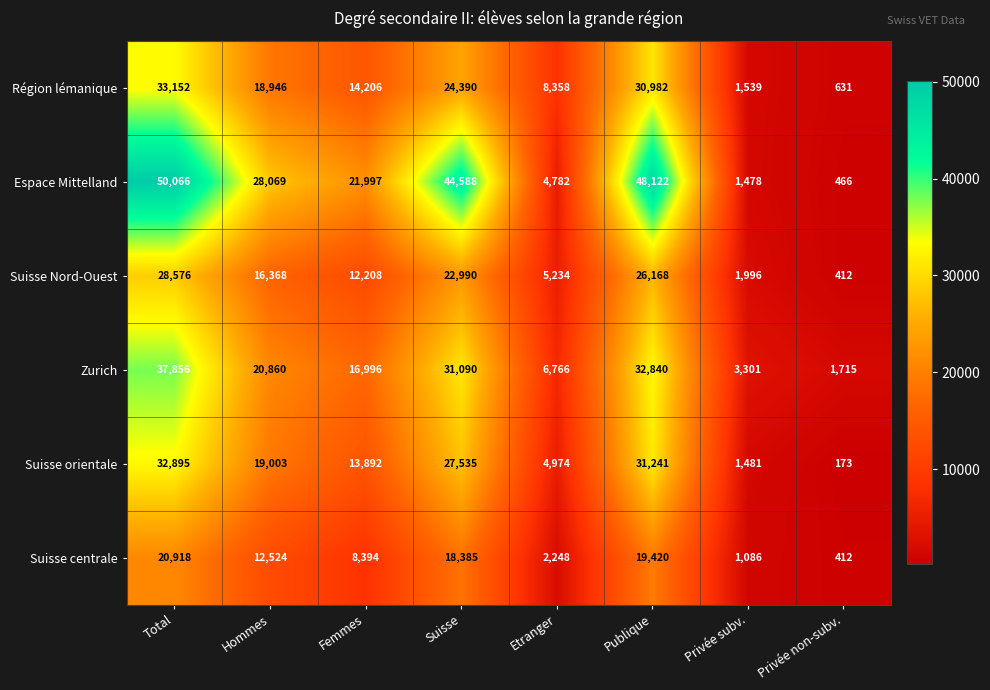

List the series in order of their peak value, highest first.

Espace Mittelland, Zurich, Région lémanique, Suisse orientale, Suisse Nord-Ouest, Suisse centrale